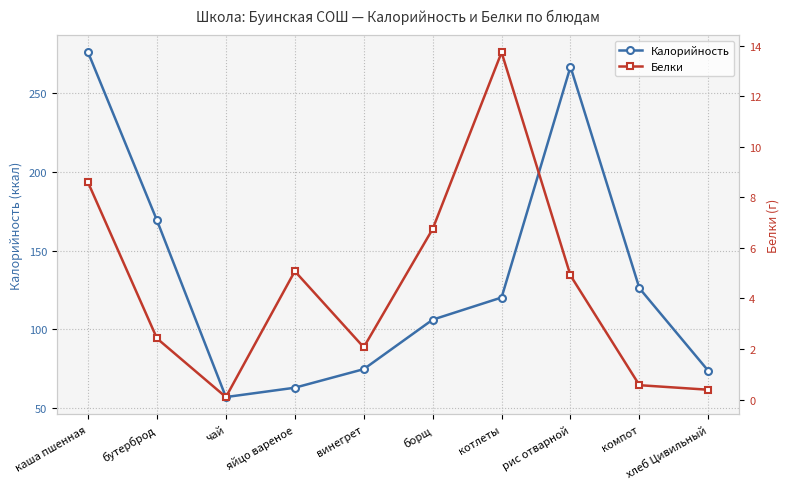

Reading left to right, what are all the values shown in this chart?

Калорийность: каша пшенная=276.1	бутерброд=169.2	чай=56.9	яйцо вареное=62.8	винегрет=74.6	борщ=106.1	котлеты=120.2	рис отварной=266.9	компот=126.0	хлеб Цивильный=73.5
Белки: каша пшенная=8.6	бутерброд=2.4	чай=0.1	яйцо вареное=5.1	винегрет=2.1	борщ=6.8	котлеты=13.7	рис отварной=4.9	компот=0.6	хлеб Цивильный=0.4